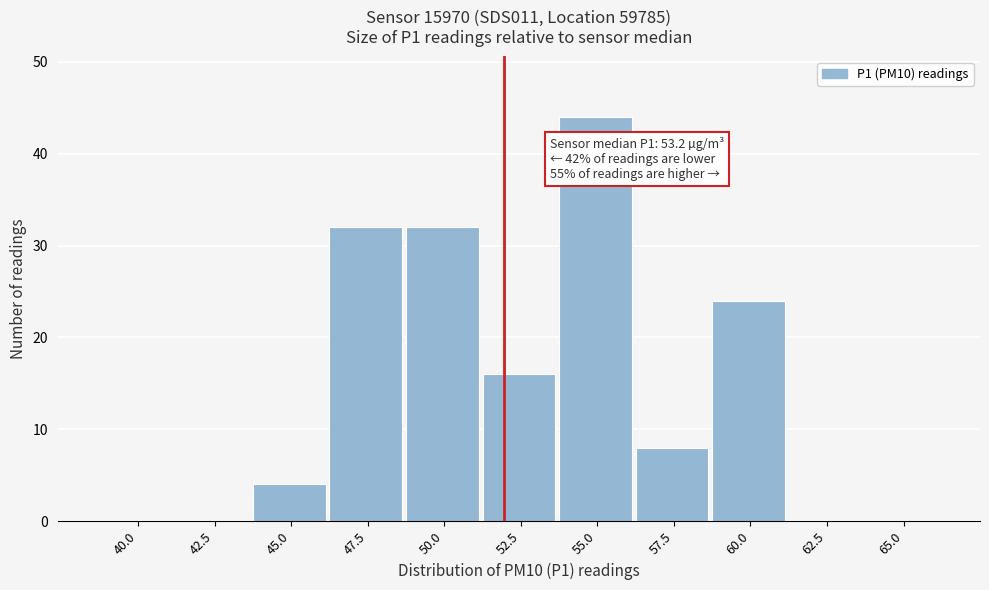

Reading left to right, transcribe all the data shown in this chart.

40.0=0	42.5=0	45.0=4	47.5=32	50.0=32	52.5=16	55.0=44	57.5=8	60.0=24	62.5=0	65.0=0